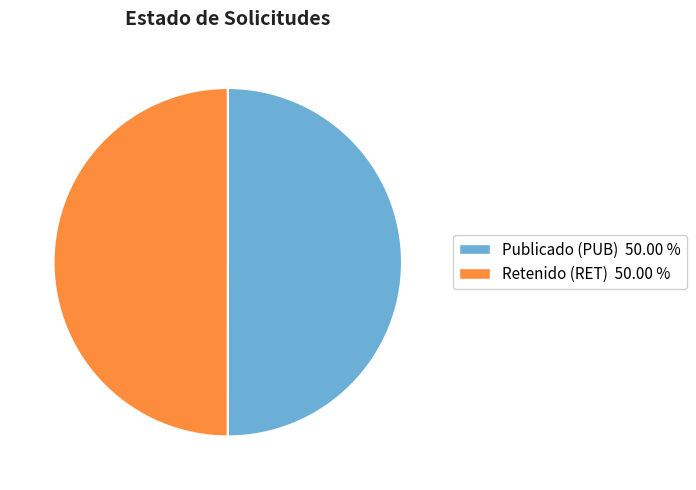

Approximately how many times larger is the value at Retenido (RET) 50.00 % compared to Publicado (PUB) 50.00 %?

1.0